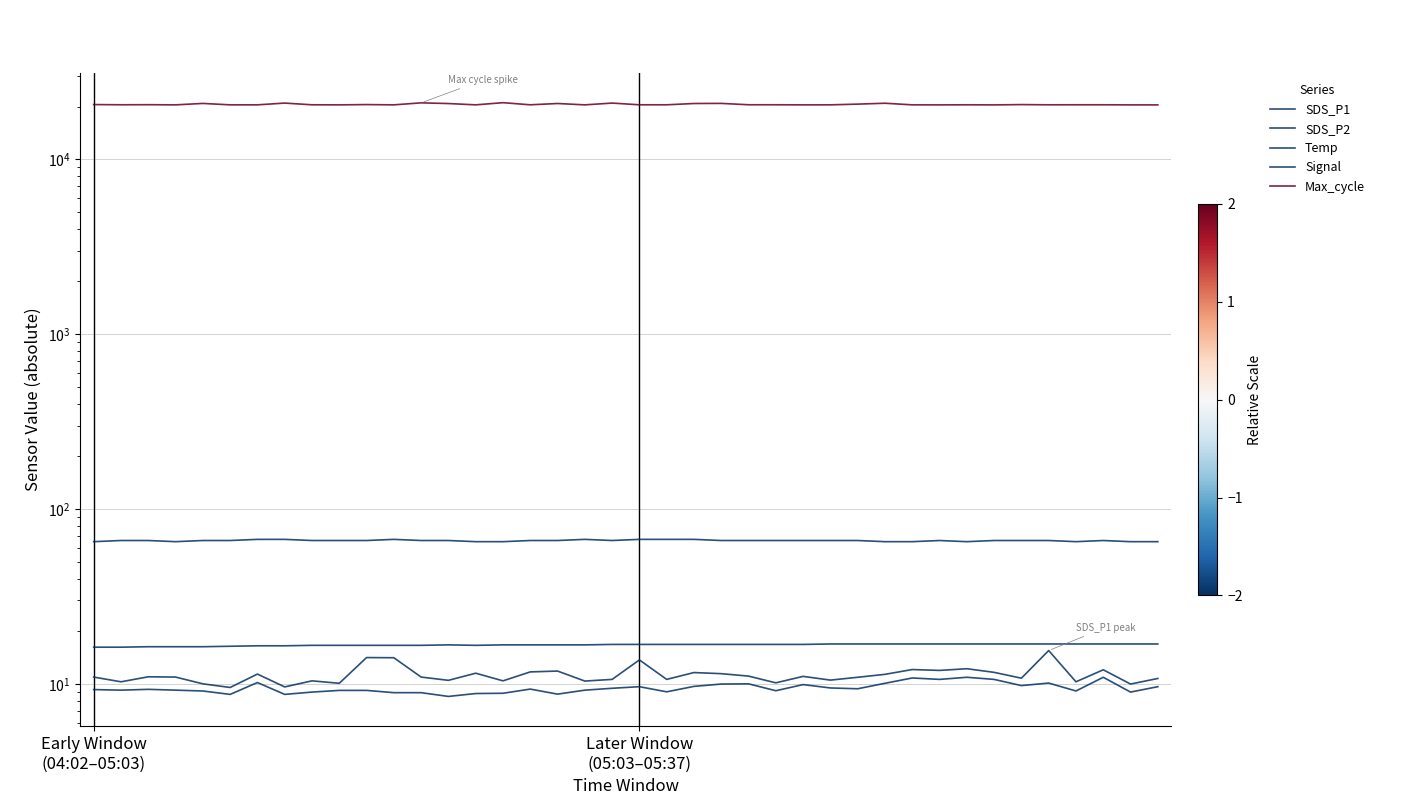

How many interior local peaks does the SDS_P2 series have?

10